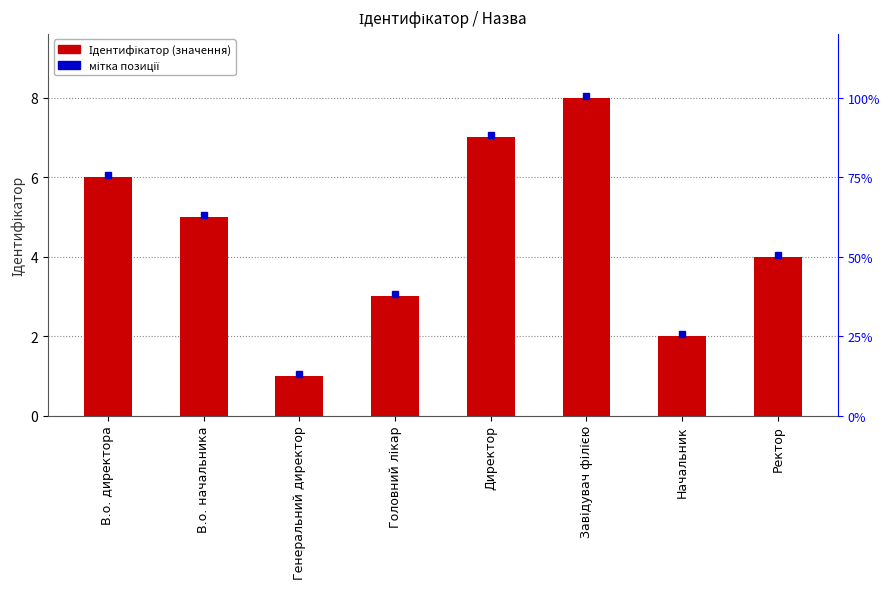

What is the change in value from В.о. директора to В.о. начальника?

-1